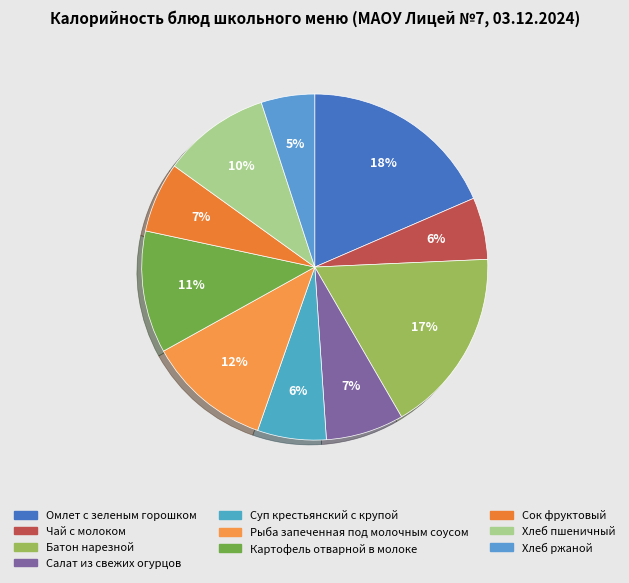

Does any single category account for the majority?

No